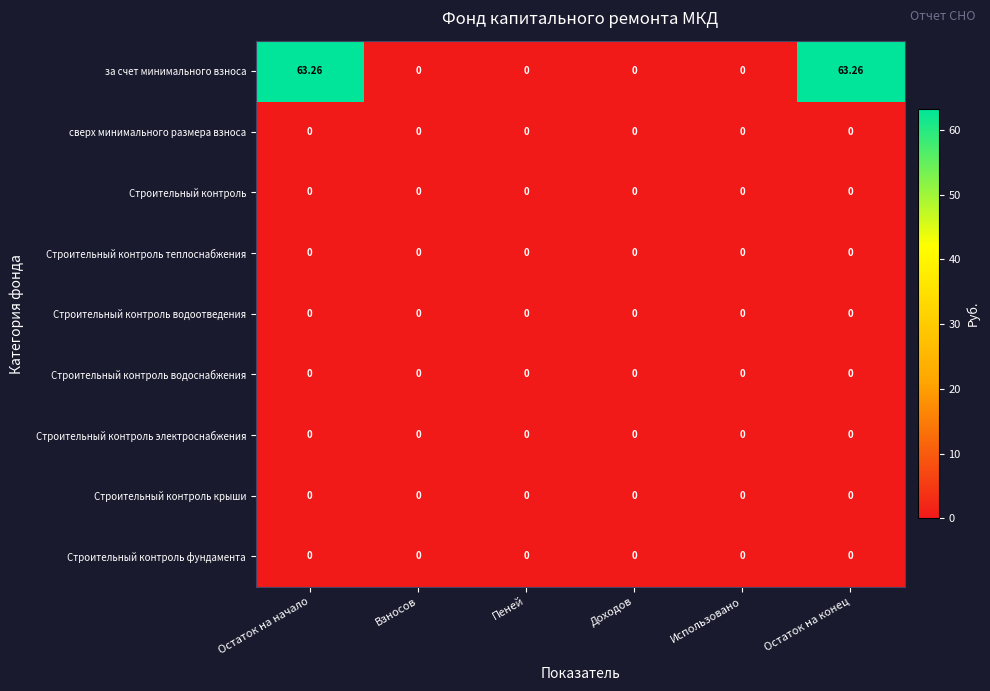

Which series has the largest total across all categories?

за счет минимального взноса